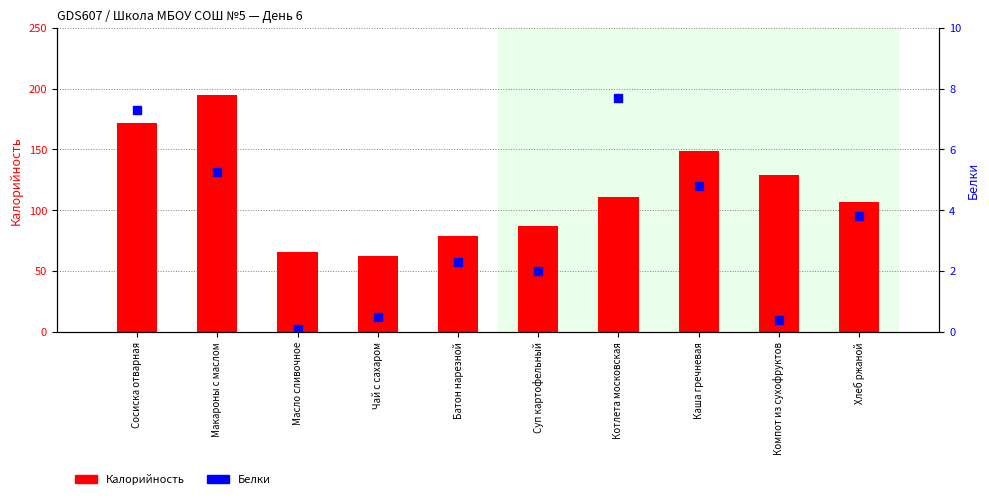

Where is Калорийность nearest to the value 128?

Компот из сухофруктов